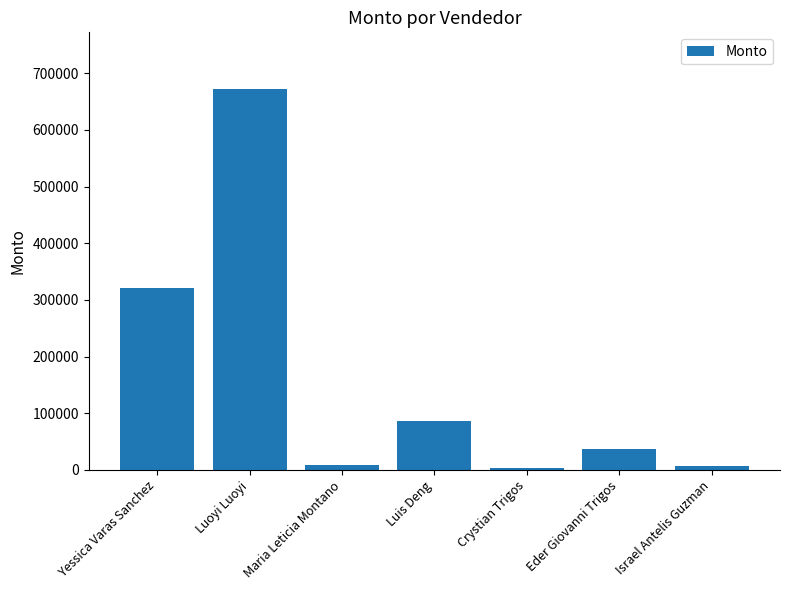

Which has a higher value, Yessica Varas Sanchez or Maria Leticia Montano?

Yessica Varas Sanchez